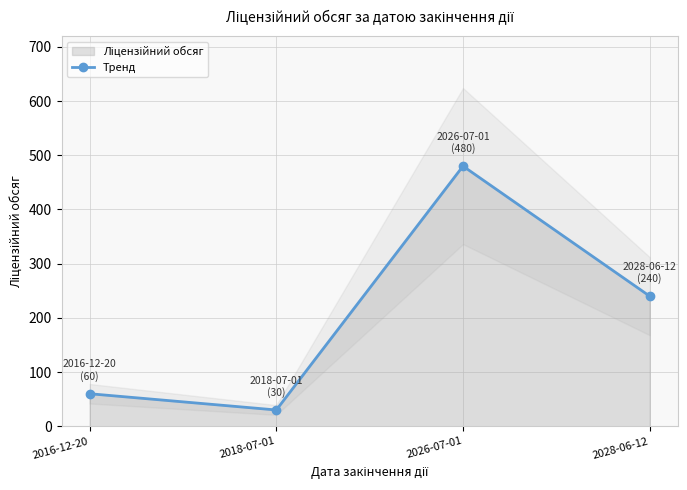

Read the value at 2028-06-12, to the nearest 5.

240